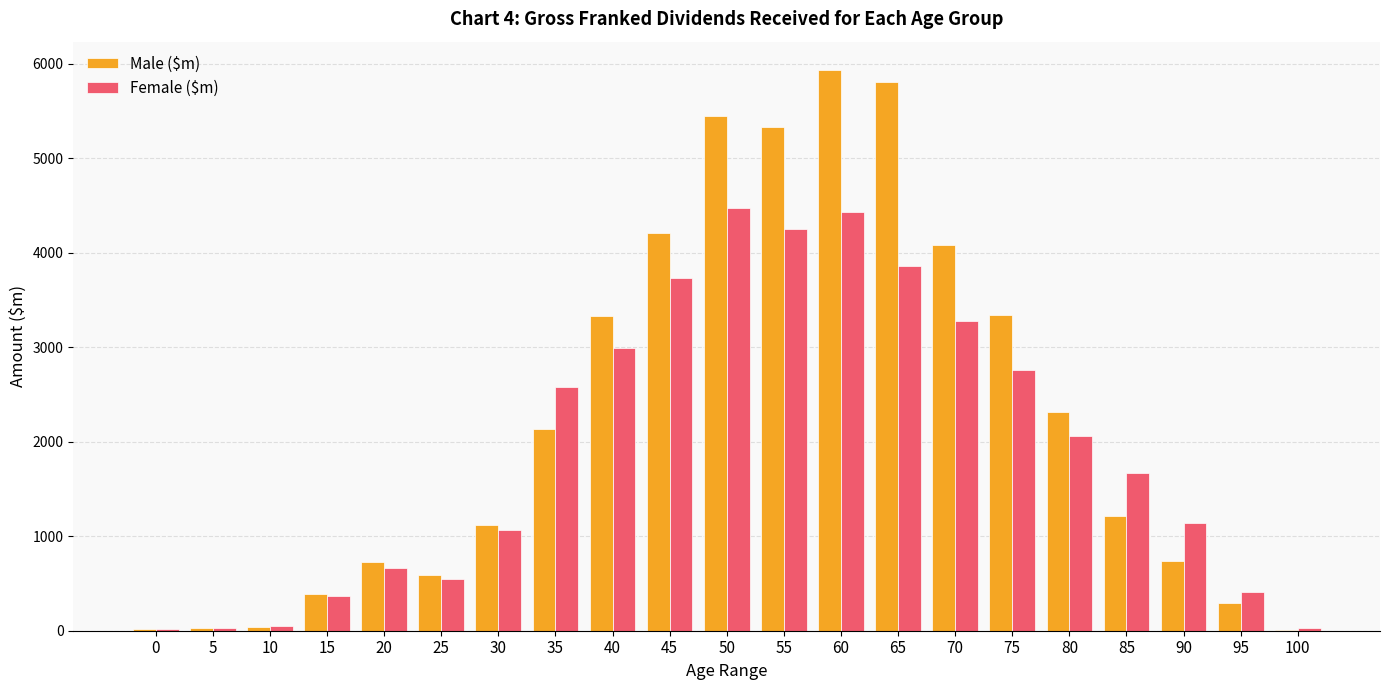

What is the spread (max minus min) of values at 75?

585.9